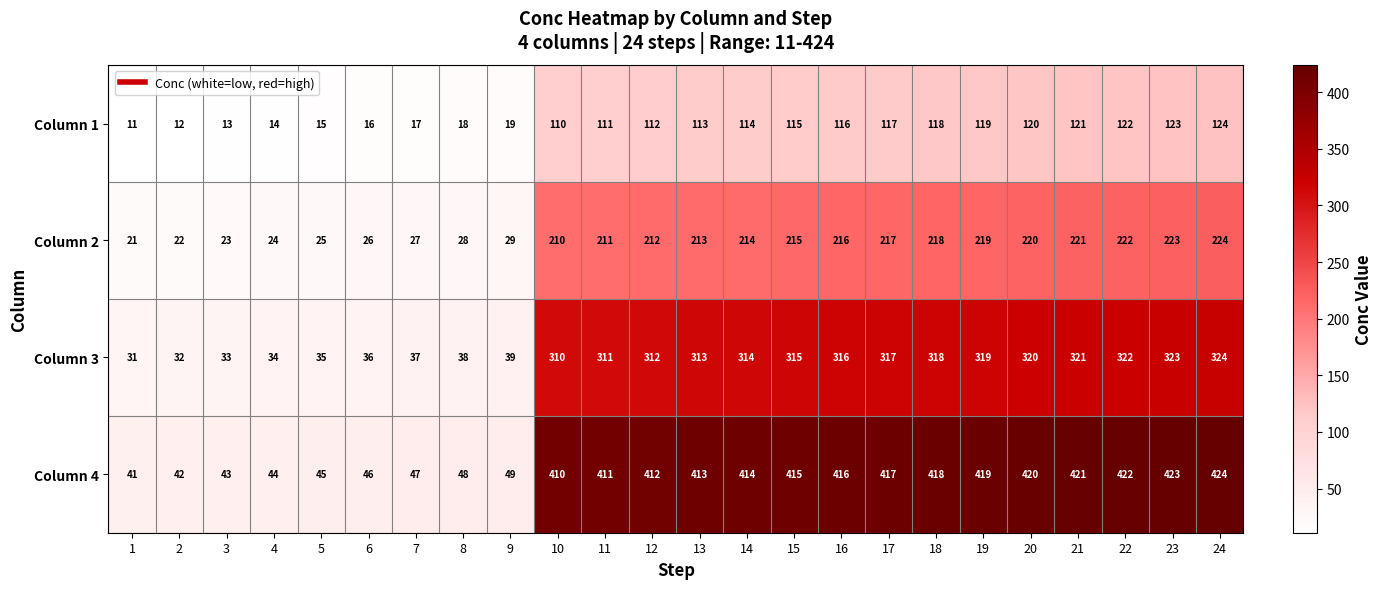

Where is Column 4 nearest to the value 232?

10